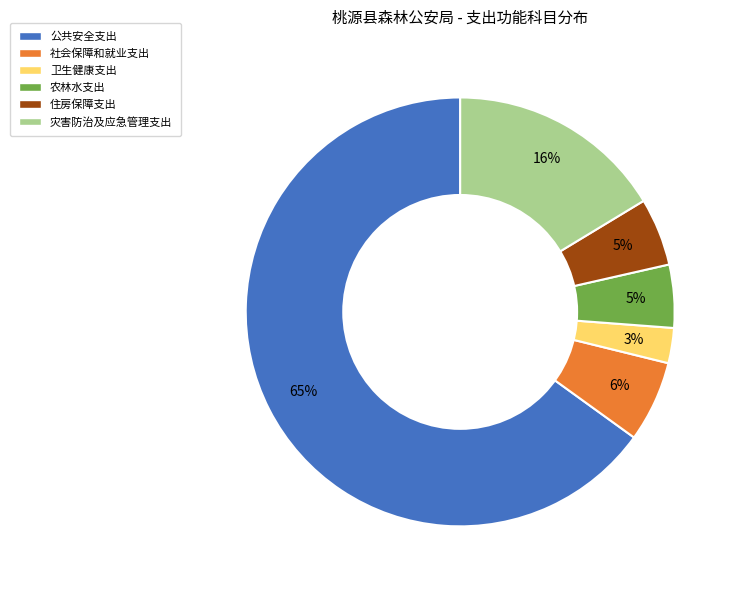

How many segments does this pie chart have?

6